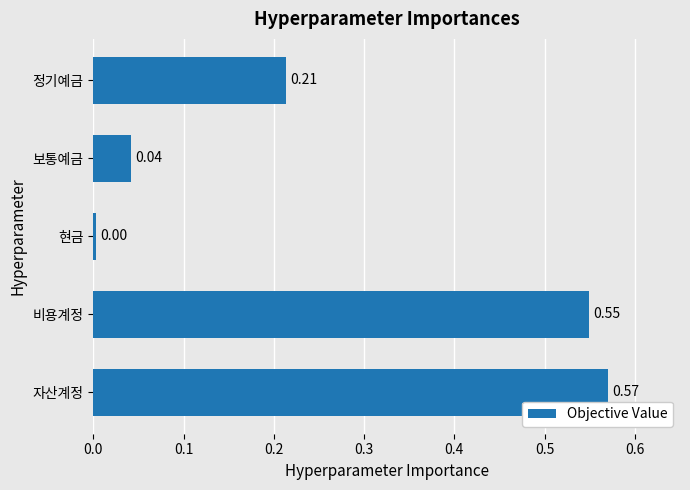

What is the average value?

0.3